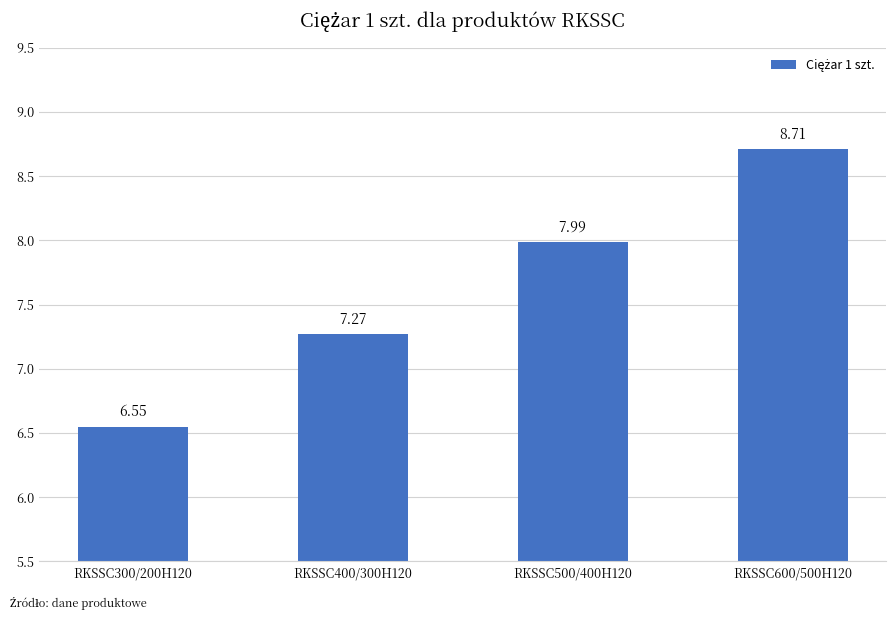

Between RKSSC600/500H120 and RKSSC300/200H120, which is larger?

RKSSC600/500H120